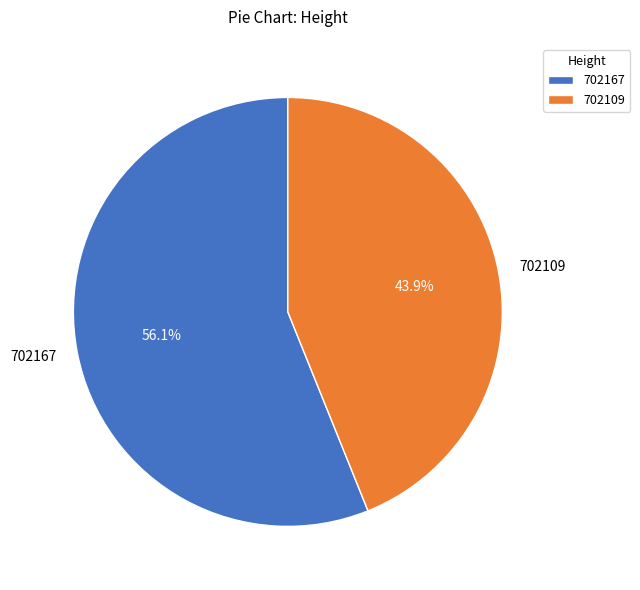

True or false: 702109 accounts for 44% of the total.

True